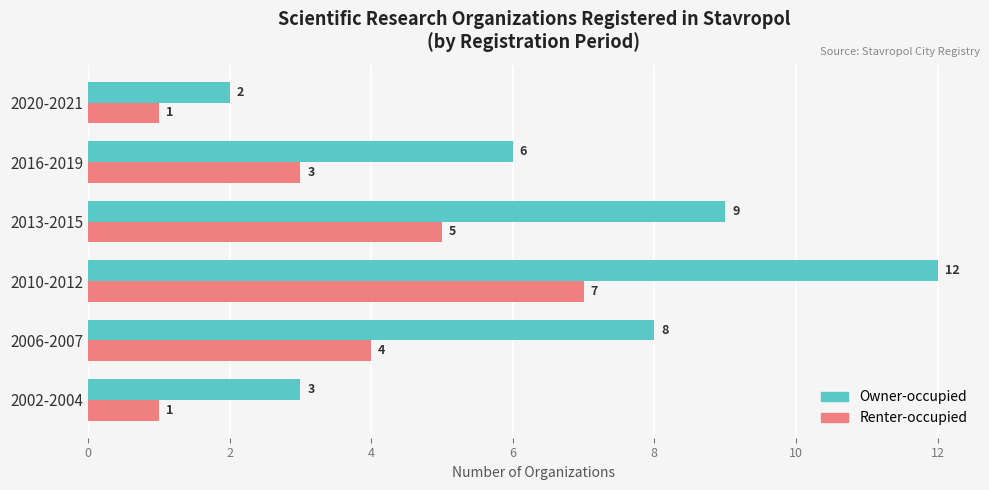

How many Owner-occupied values are between 3 and 9?

4